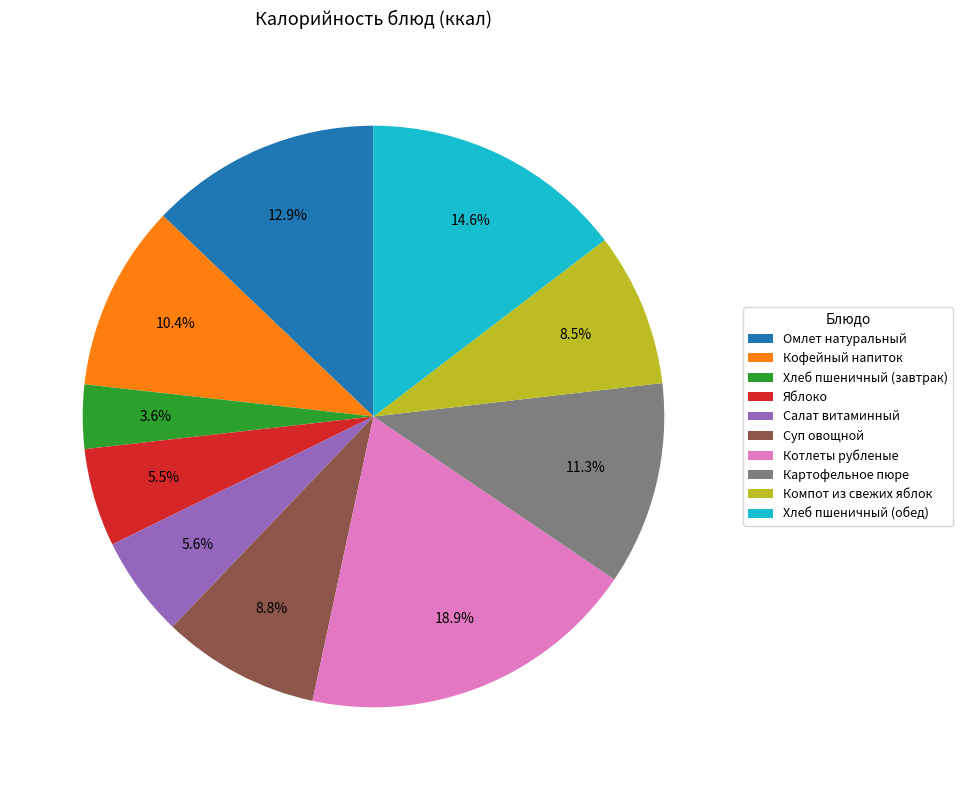

To the nearest percent, what is the combined percentage of Омлет натуральный and Салат витаминный?

18%